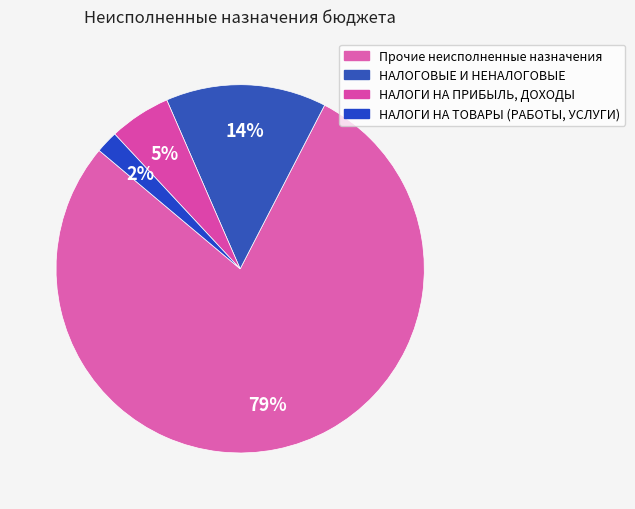

How many slices are in this pie chart?

4